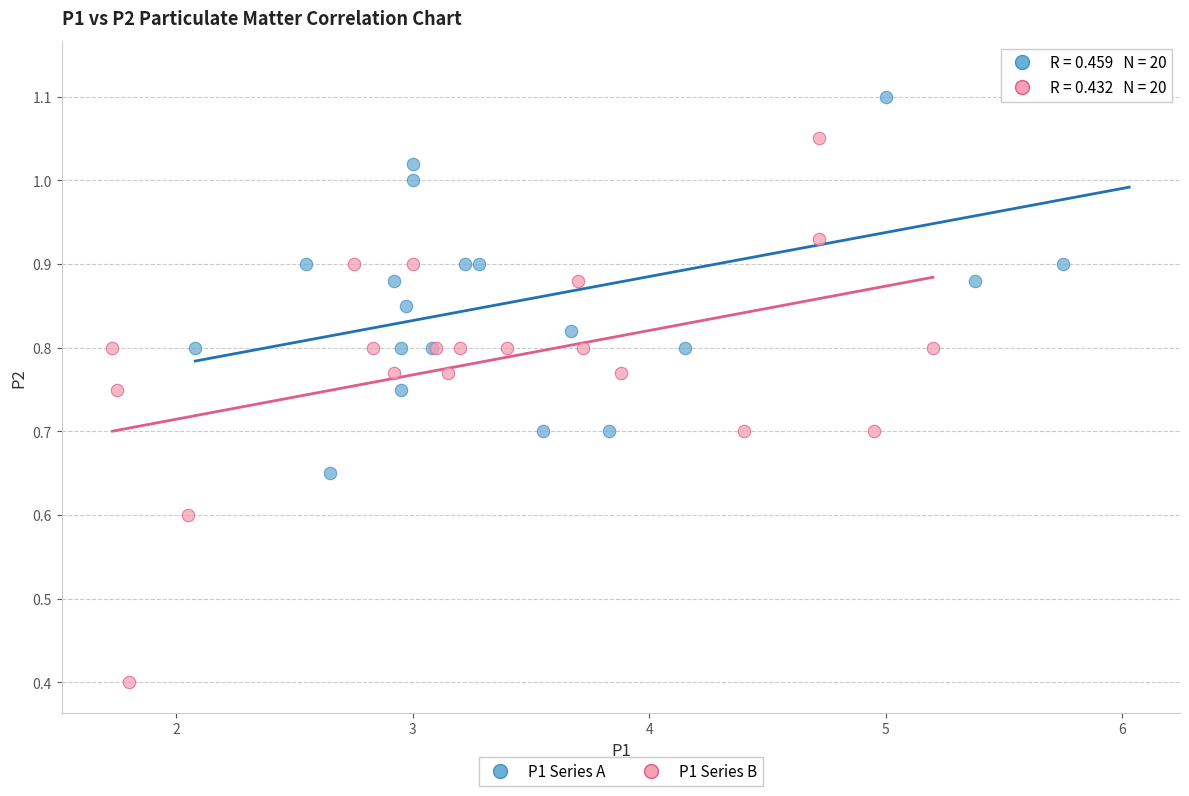

Which series contains the highest Y value?

P1 Series A